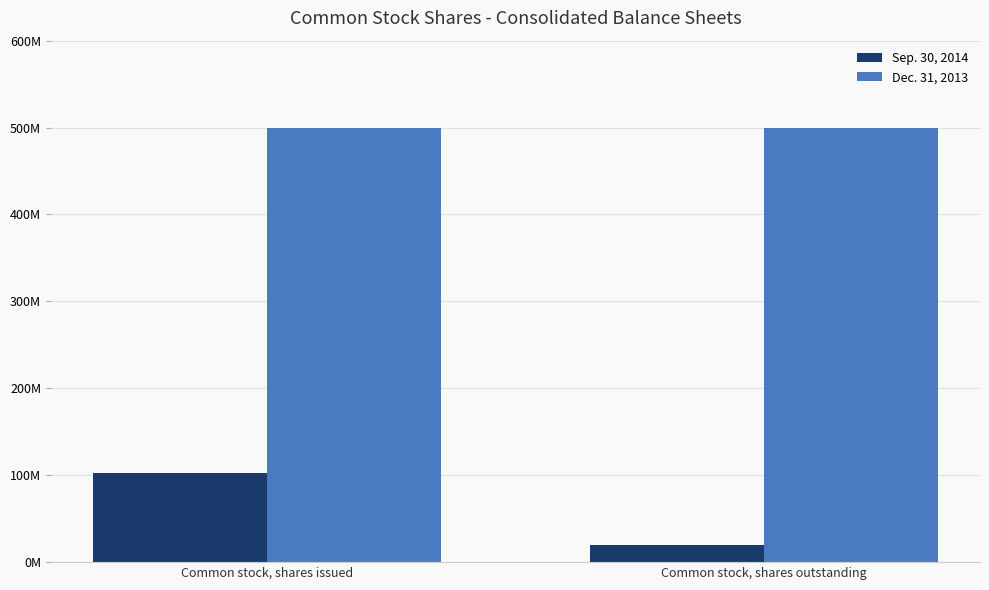

Reading left to right, what are all the values shown in this chart?

Sep. 30, 2014: Common stock, shares issued=102878613	Common stock, shares outstanding=19500000
Dec. 31, 2013: Common stock, shares issued=500000000	Common stock, shares outstanding=500000000